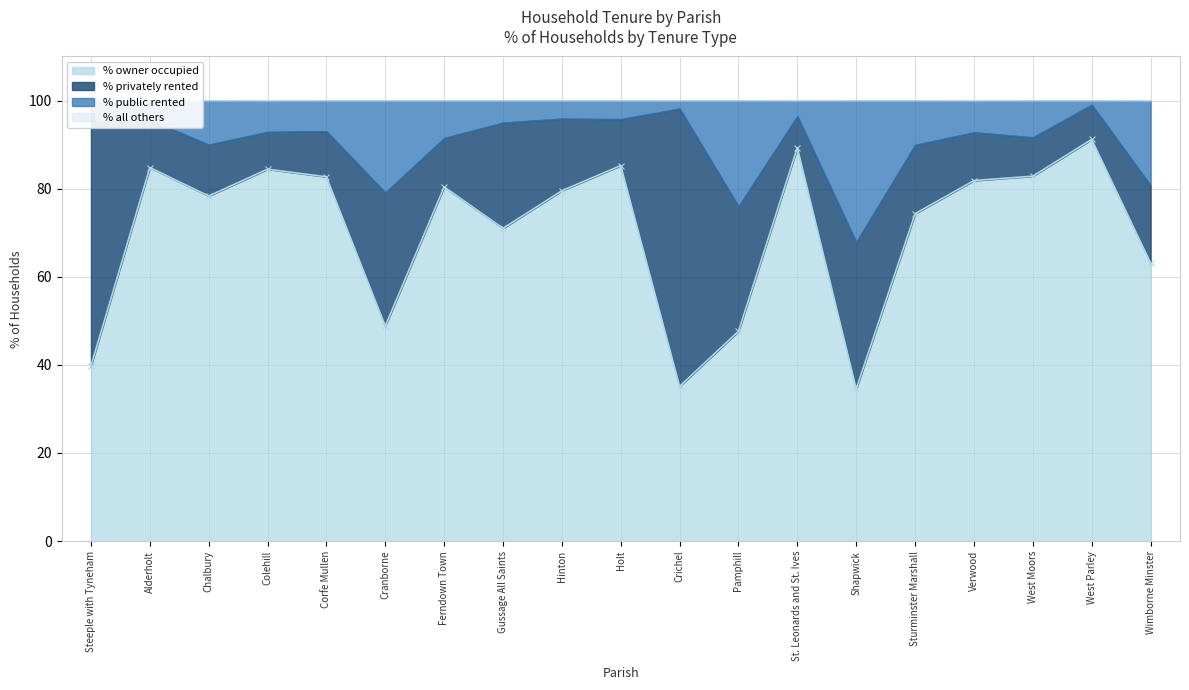

How many data points does each series have?

19